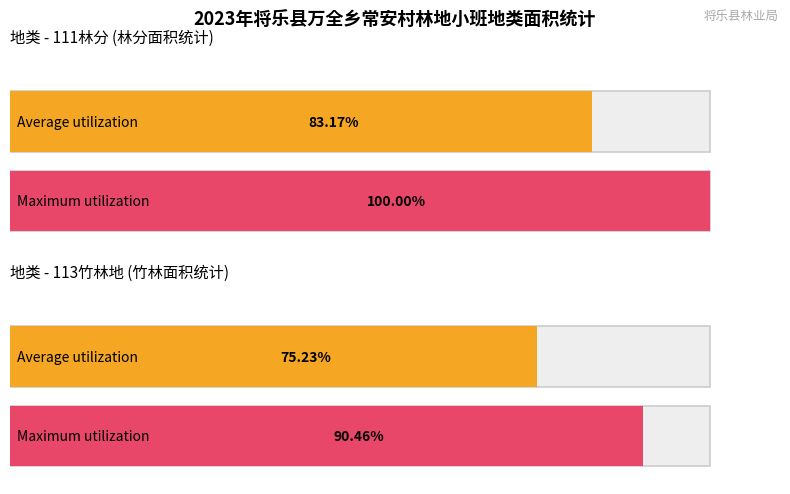

Rank the series at 113竹林地 from lowest to highest value.

Average utilization, Maximum utilization